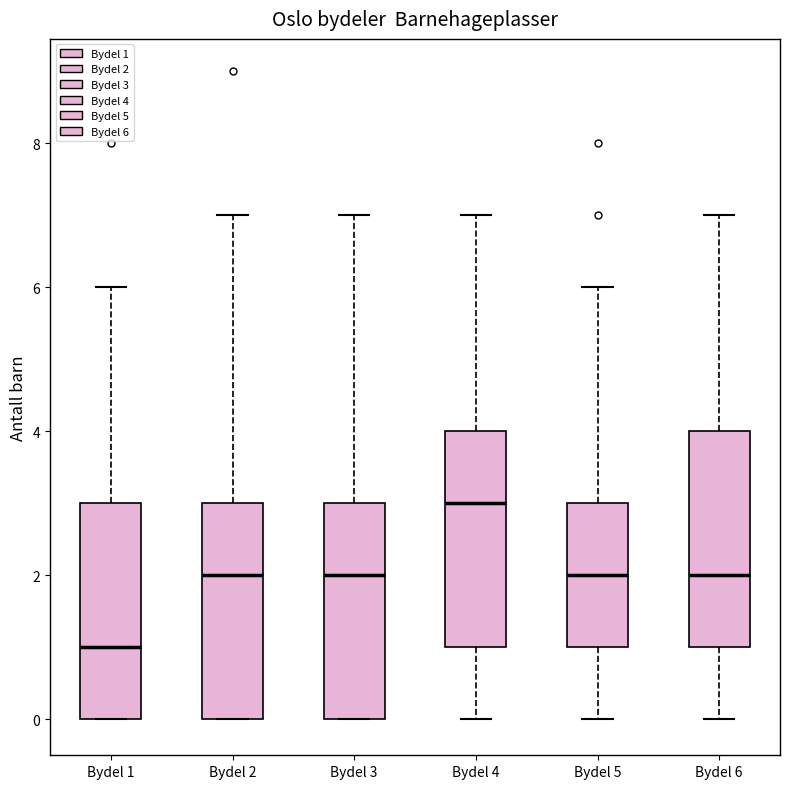

Where does the upper whisker of the box for Bydel 6 end on the y-axis? The values are not printed on the chart, so give them approximately, as read against the axis.

7